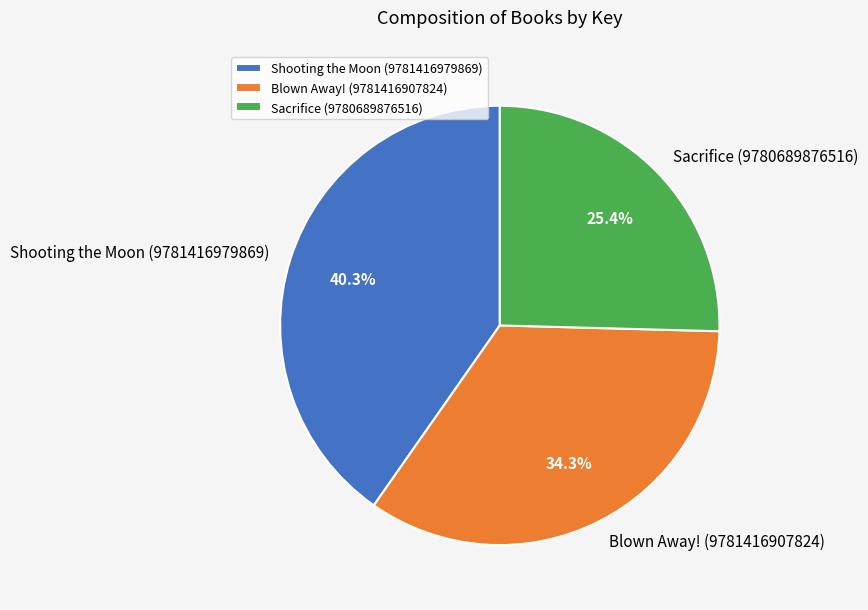

Is Shooting the Moon (9781416979869) the majority of the pie?

No